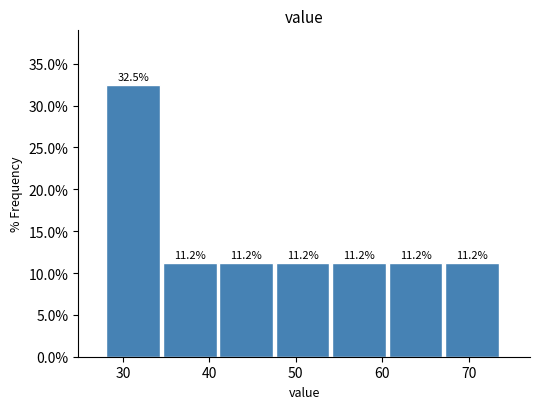

Reading left to right, transcribe this chart: for each bar, give the range it covers on the x-axis and its height. The bar edges are not printed on the chart, so give them approximately, as read against the axis.

28 to 35: 32.5
35 to 41: 11.2
41 to 48: 11.2
48 to 54: 11.2
54 to 61: 11.2
61 to 67: 11.2
67 to 74: 11.2